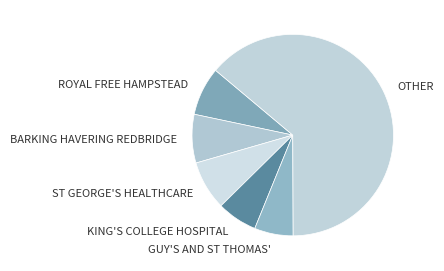

Combined, do ROYAL FREE HAMPSTEAD and BARKING HAVERING REDBRIDGE account for over 50%?

No